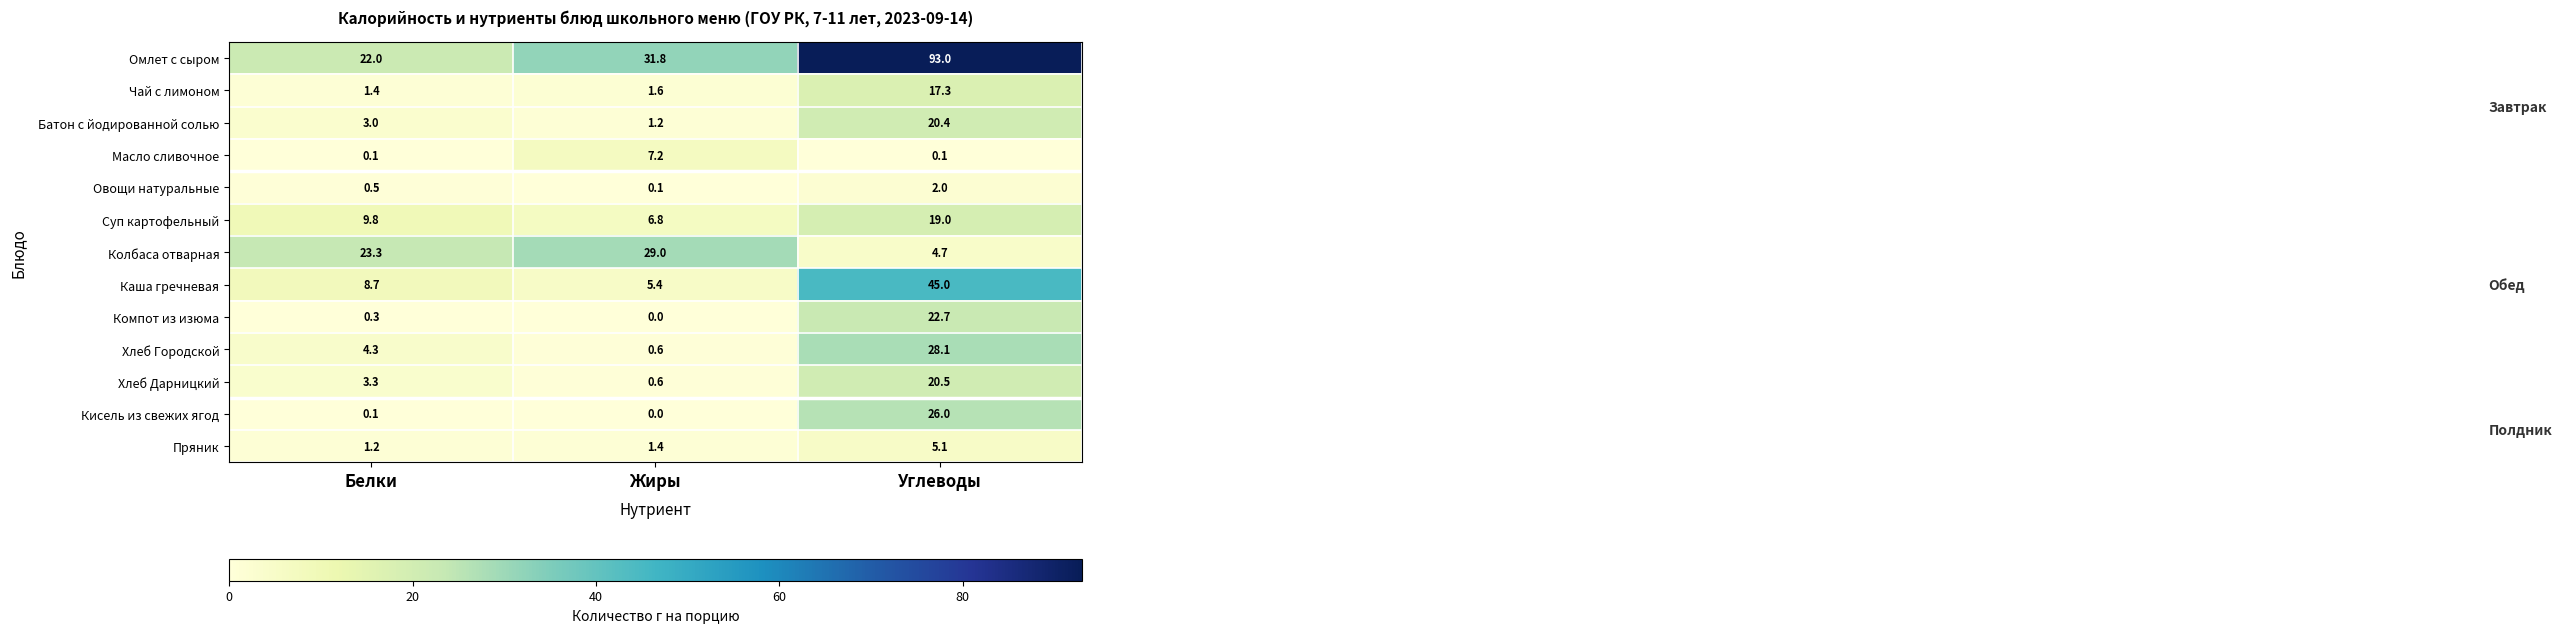

The Колбаса отварная series shows 10.3 at Белки. True or false?

False